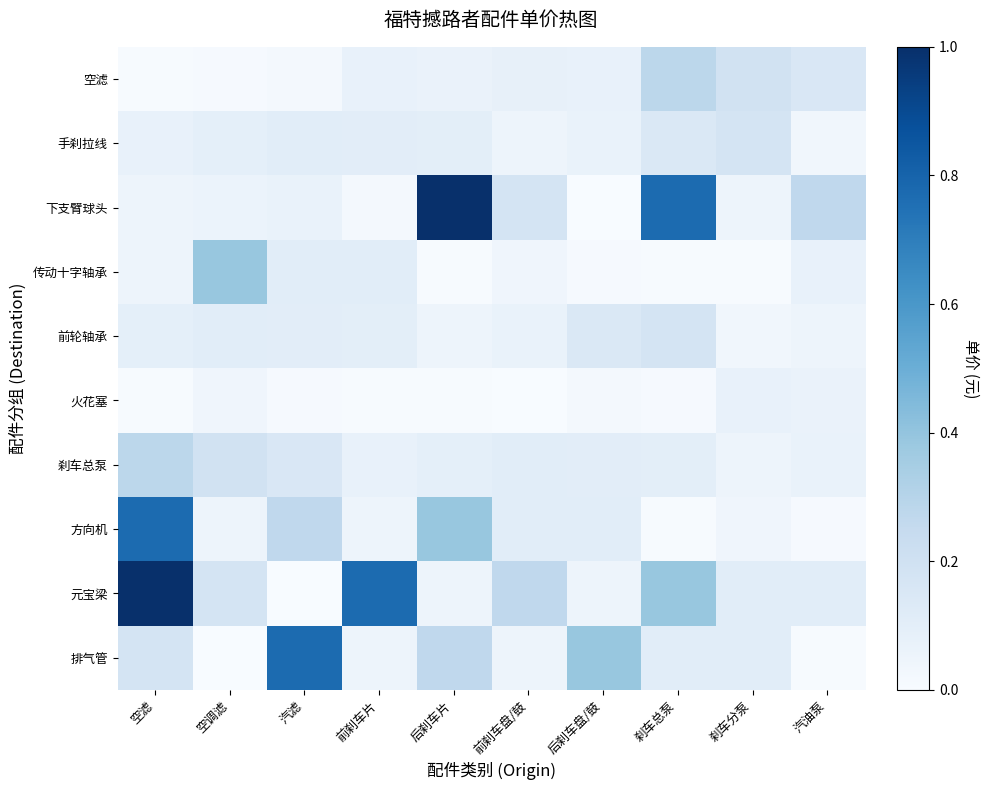

Reading right to left, extract all data points from this chart.

空滤: 汽油泵=0.2	刹车分泵=0.2	刹车总泵=0.3	后刹车盘/鼓=0.1	前刹车盘/鼓=0.1	后刹车片=0.1	前刹车片=0.1	汽滤=0.0	空调滤=0.0	空滤=0.0
手刹拉线: 汽油泵=0.0	刹车分泵=0.2	刹车总泵=0.1	后刹车盘/鼓=0.1	前刹车盘/鼓=0.0	后刹车片=0.1	前刹车片=0.1	汽滤=0.1	空调滤=0.1	空滤=0.1
下支臂球头: 汽油泵=0.3	刹车分泵=0.1	刹车总泵=0.8	后刹车盘/鼓=0.0	前刹车盘/鼓=0.2	后刹车片=1.0	前刹车片=0.0	汽滤=0.1	空调滤=0.1	空滤=0.1
传动十字轴承: 汽油泵=0.1	刹车分泵=0.0	刹车总泵=0.0	后刹车盘/鼓=0.0	前刹车盘/鼓=0.0	后刹车片=0.0	前刹车片=0.1	汽滤=0.1	空调滤=0.4	空滤=0.1
前轮轴承: 汽油泵=0.1	刹车分泵=0.0	刹车总泵=0.2	后刹车盘/鼓=0.1	前刹车盘/鼓=0.1	后刹车片=0.0	前刹车片=0.1	汽滤=0.1	空调滤=0.1	空滤=0.1
火花塞: 汽油泵=0.1	刹车分泵=0.1	刹车总泵=0.0	后刹车盘/鼓=0.0	前刹车盘/鼓=0.0	后刹车片=0.0	前刹车片=0.0	汽滤=0.0	空调滤=0.0	空滤=0.0
刹车总泵: 汽油泵=0.1	刹车分泵=0.0	刹车总泵=0.1	后刹车盘/鼓=0.1	前刹车盘/鼓=0.1	后刹车片=0.1	前刹车片=0.1	汽滤=0.2	空调滤=0.2	空滤=0.3
方向机: 汽油泵=0.0	刹车分泵=0.0	刹车总泵=0.0	后刹车盘/鼓=0.1	前刹车盘/鼓=0.1	后刹车片=0.4	前刹车片=0.1	汽滤=0.3	空调滤=0.1	空滤=0.8
元宝梁: 汽油泵=0.1	刹车分泵=0.1	刹车总泵=0.4	后刹车盘/鼓=0.1	前刹车盘/鼓=0.3	后刹车片=0.1	前刹车片=0.8	汽滤=0.0	空调滤=0.2	空滤=1.0
排气管: 汽油泵=0.0	刹车分泵=0.1	刹车总泵=0.1	后刹车盘/鼓=0.4	前刹车盘/鼓=0.1	后刹车片=0.3	前刹车片=0.1	汽滤=0.8	空调滤=0.0	空滤=0.2